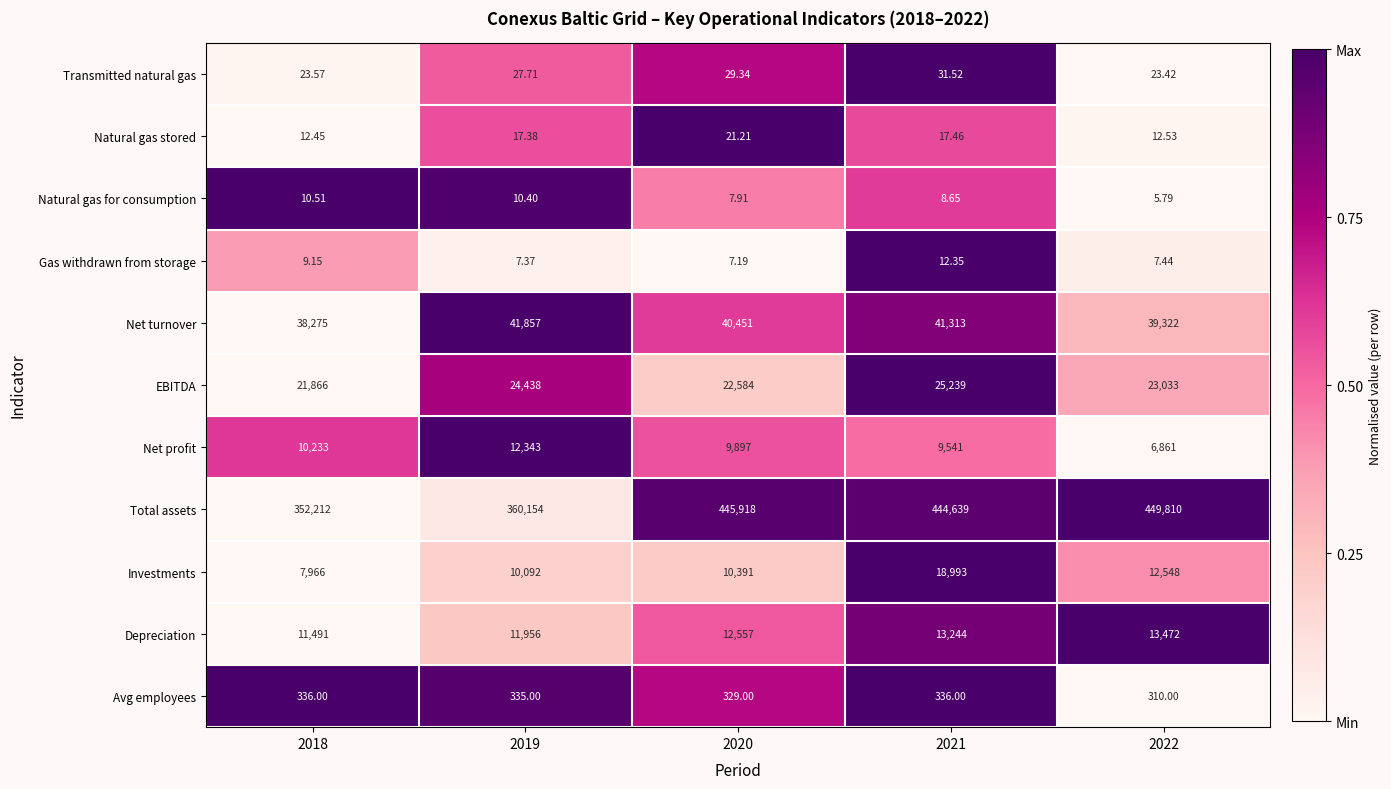

Which series has the largest total across all categories?

Total assets